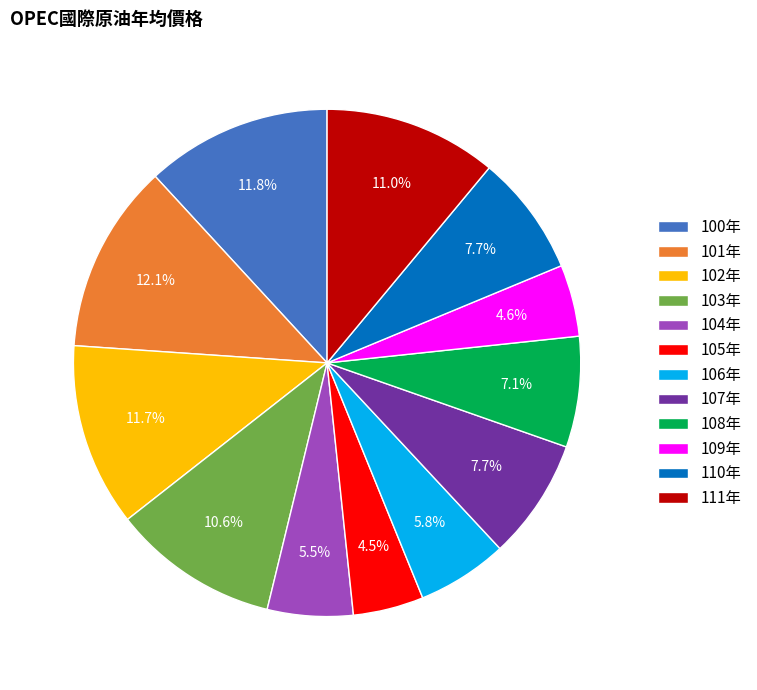

Combined, do 101年 and 108年 account for over 50%?

No